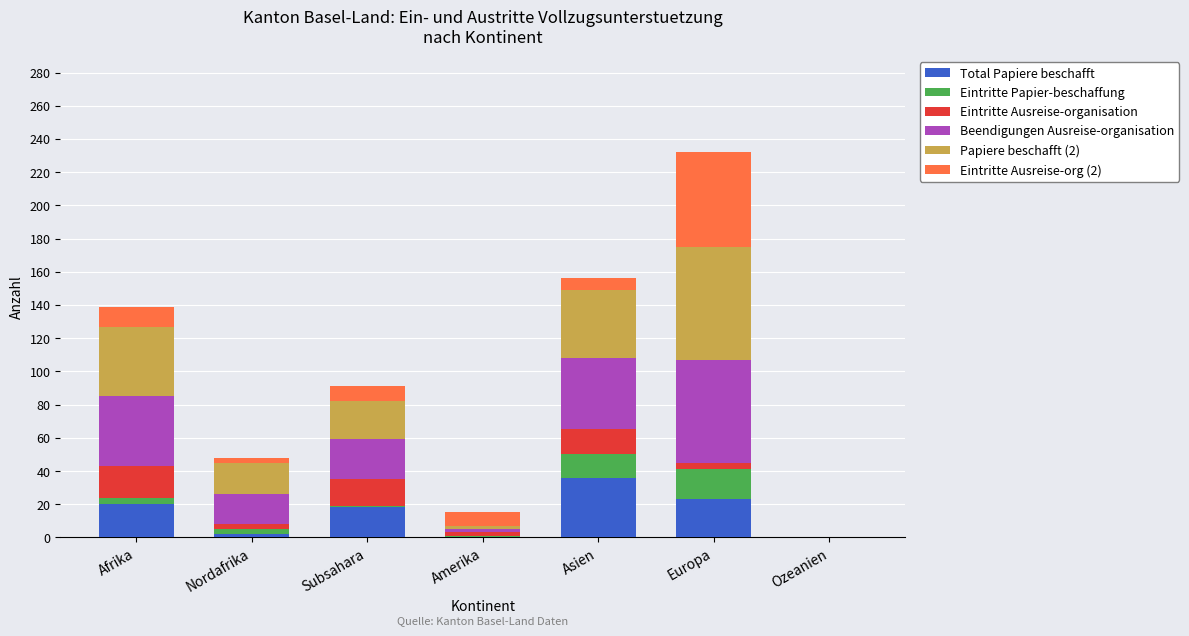

At which category is the sum across all series the highest?

Europa